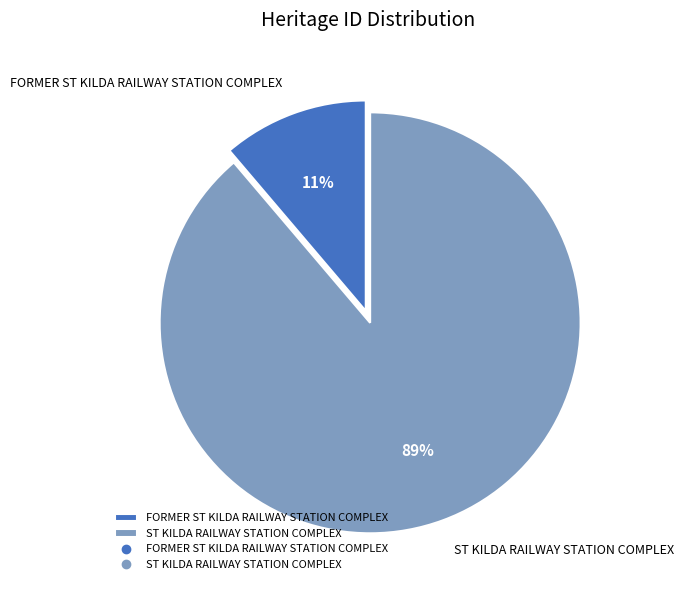

Which has a higher value, FORMER ST KILDA RAILWAY STATION COMPLEX or ST KILDA RAILWAY STATION COMPLEX?

ST KILDA RAILWAY STATION COMPLEX